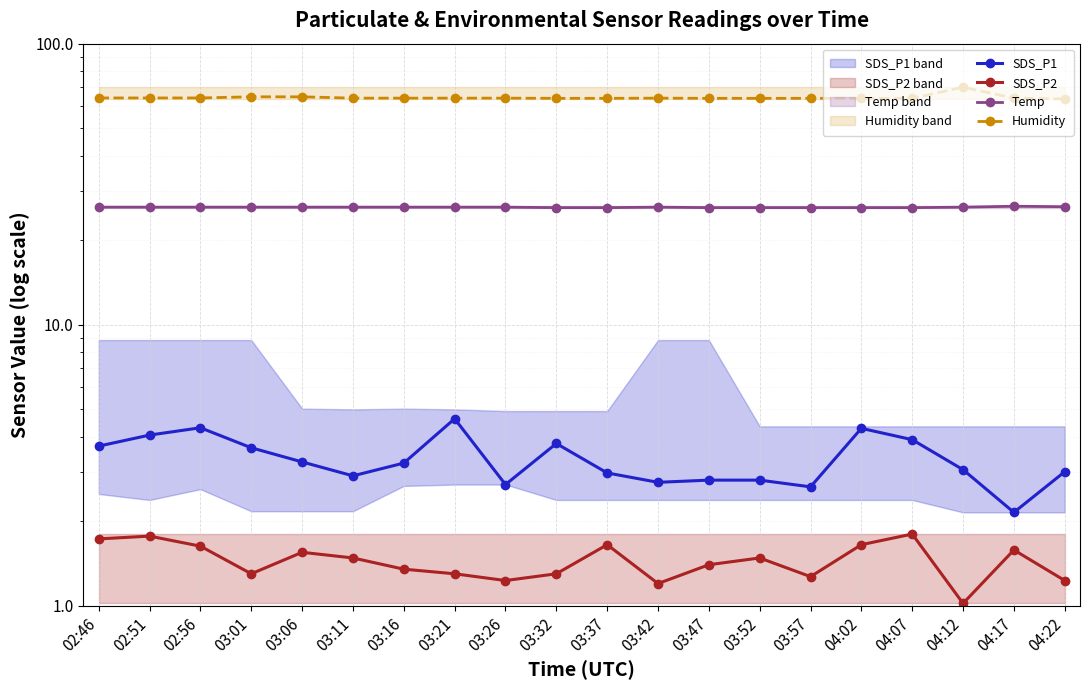

Where is Temp nearest to the value 26?

03:32